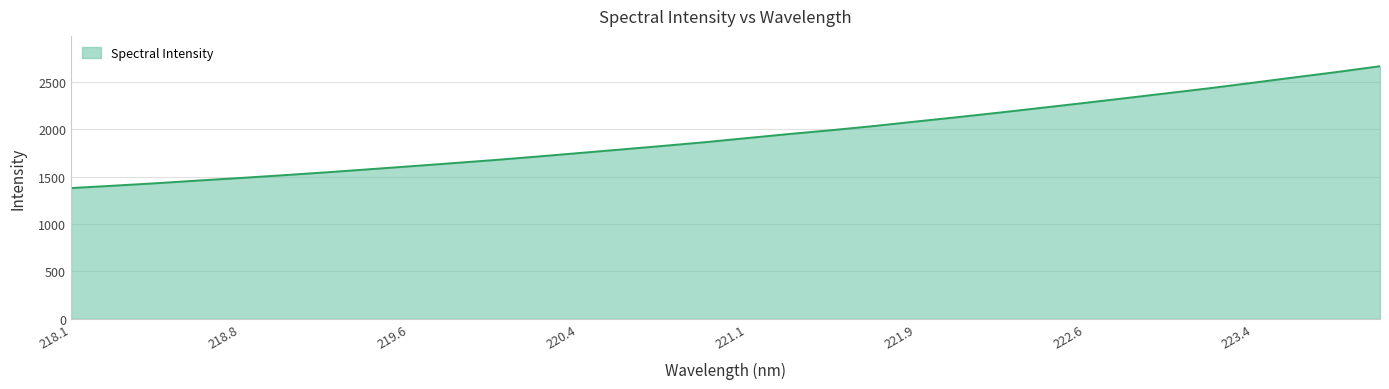

What is the greatest value displayed?

2662.8